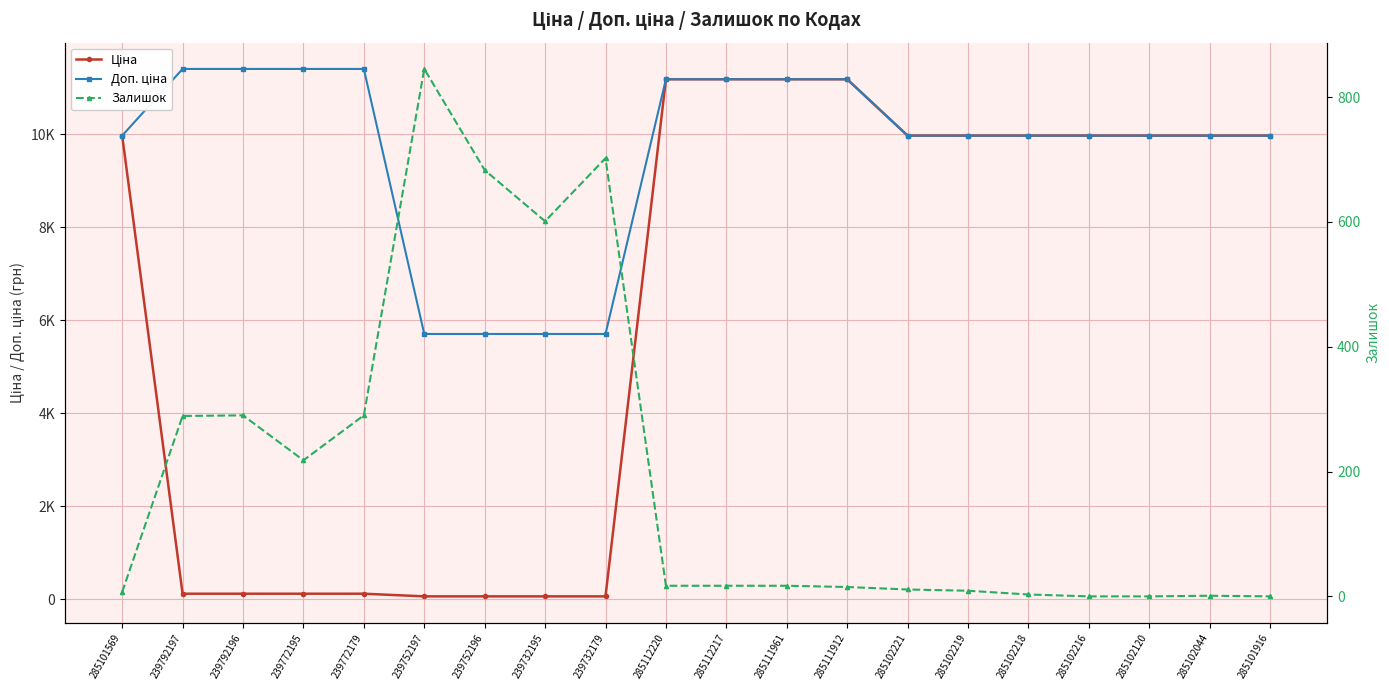

What is the label of the 20th point from the left?

285101916